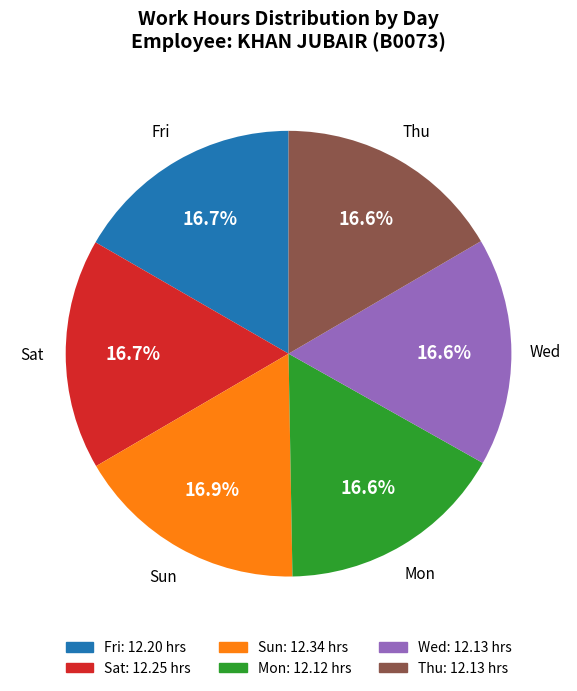

Is there a majority slice in this chart?

No